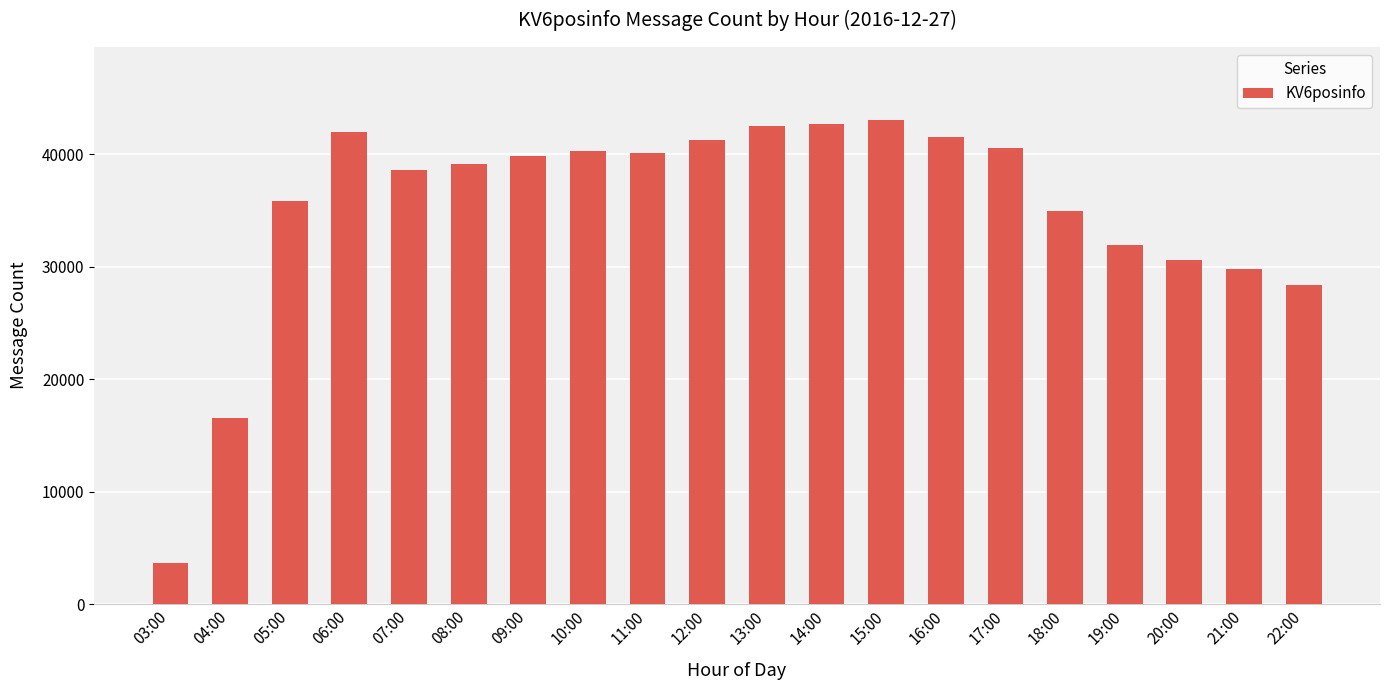

What is the value of the 3rd bar from the left?

35880